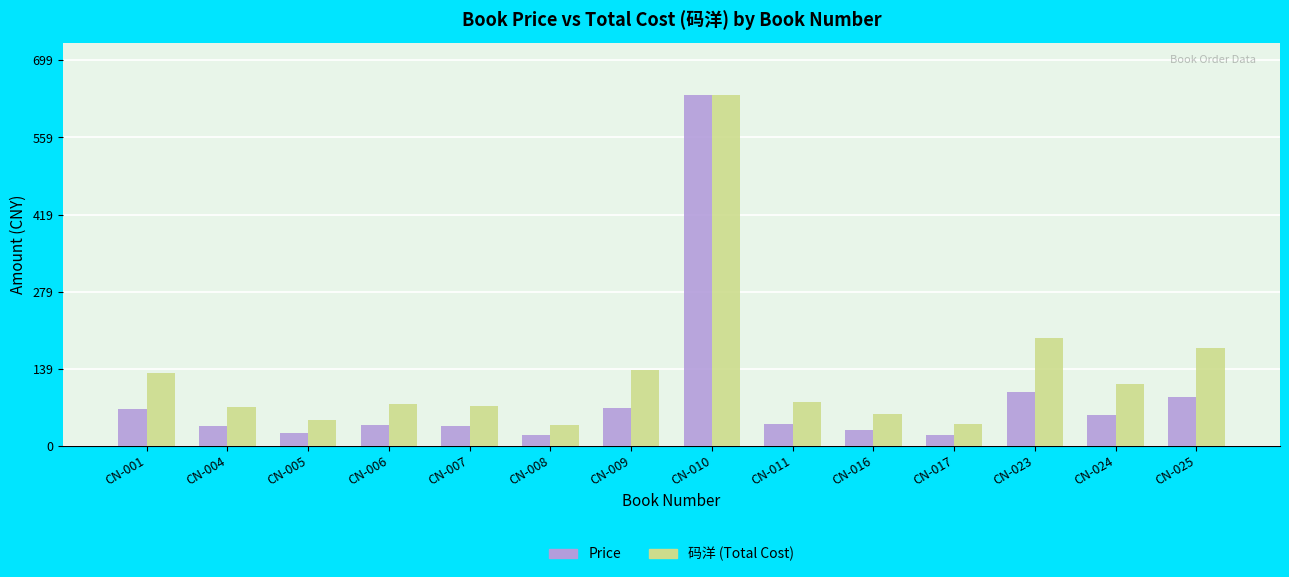

Which series has the widest spread of values?

Price